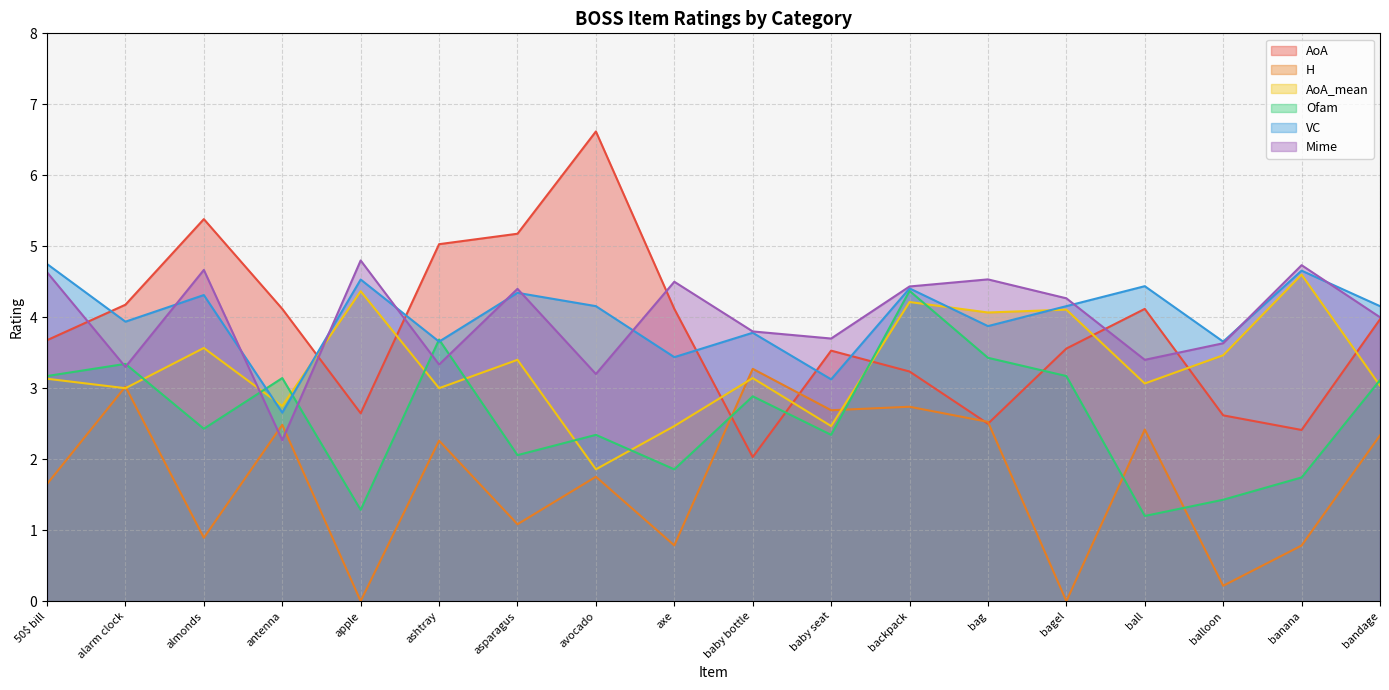

At which label does Mime reach its minimum?

antenna